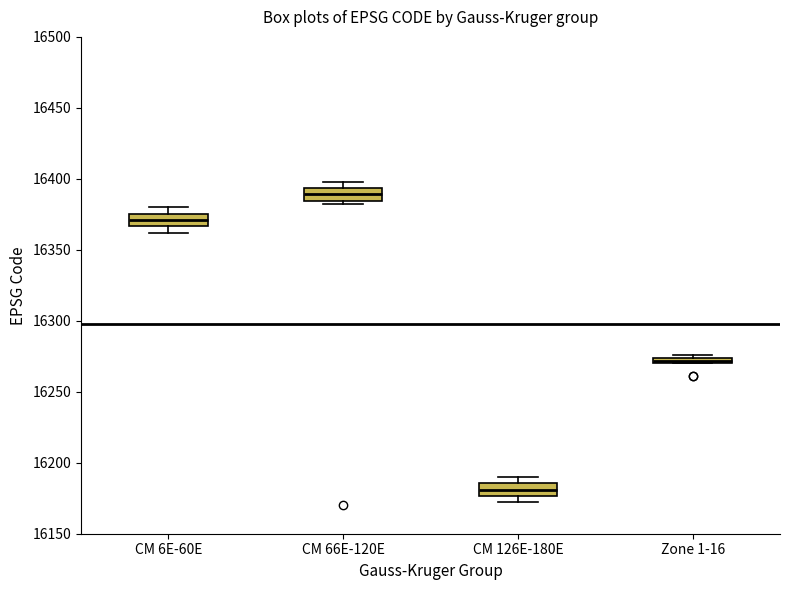

Where is the lower edge of the box for CM 66E-120E on the y-axis? The values are not printed on the chart, so give them approximately, as read against the axis.

16385